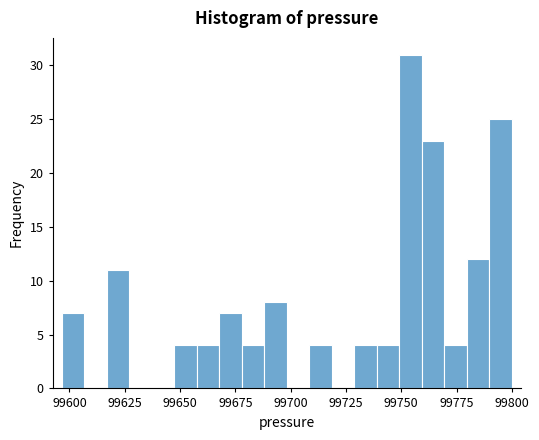

Read against the x-axis, roughly where is the centre of the tallest bar?

99755